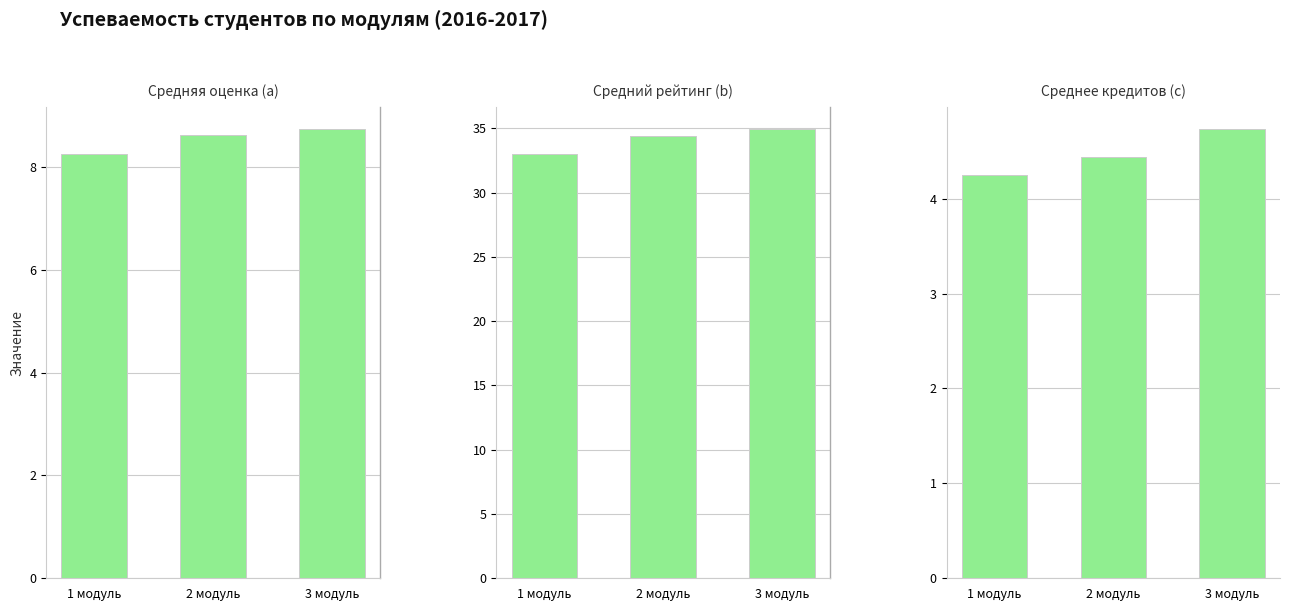

Is the value of Средняя оценка at 2 модуль greater than the value of Среднее кредитов at 3 модуль?

Yes